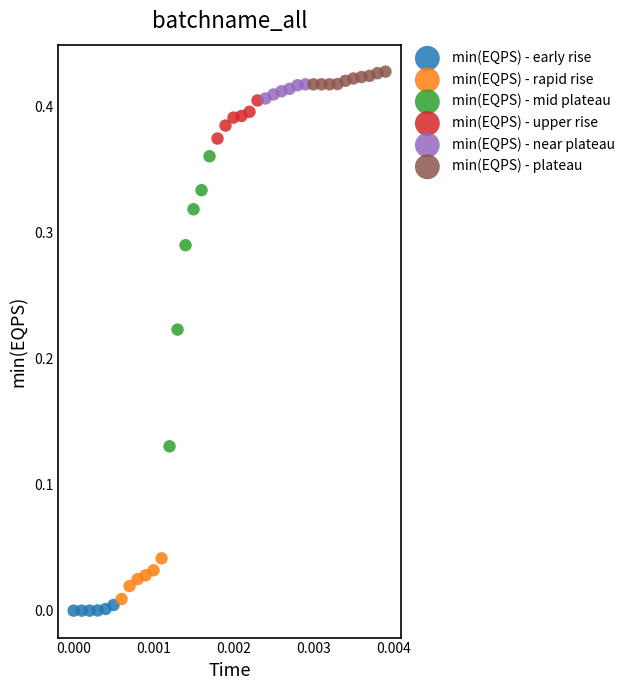

Which series has the widest spread of Y values?

min(EQPS) - mid plateau